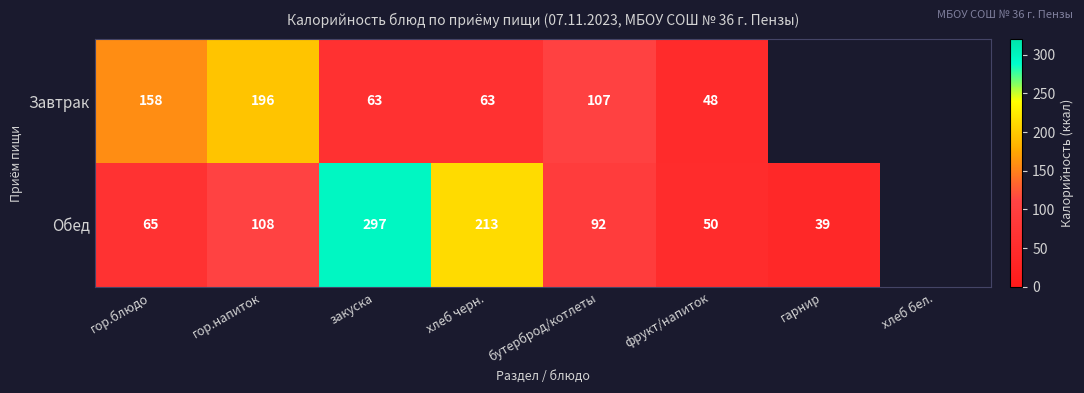

Is it true that Завтрак equals 103.9 at гор.напиток?

False